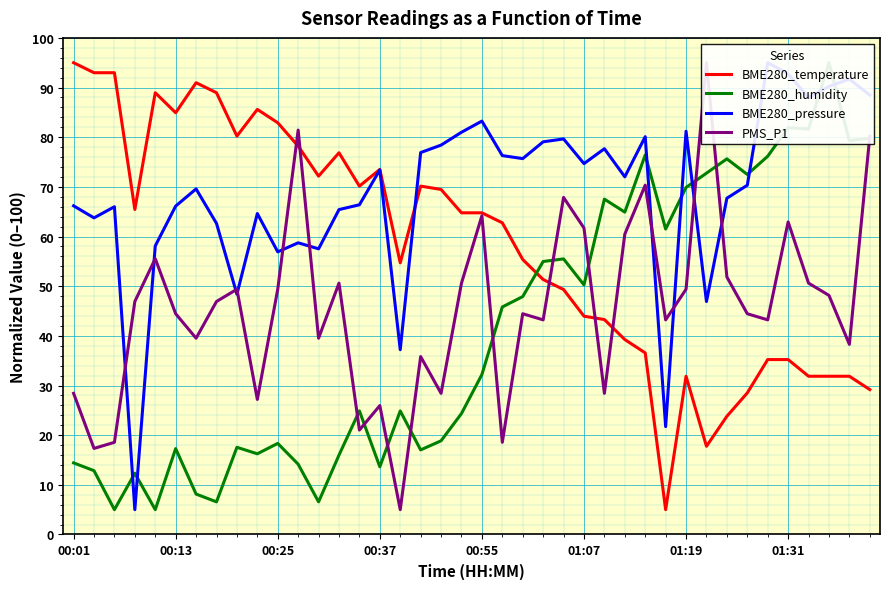

What is the smallest value displayed?

5.0